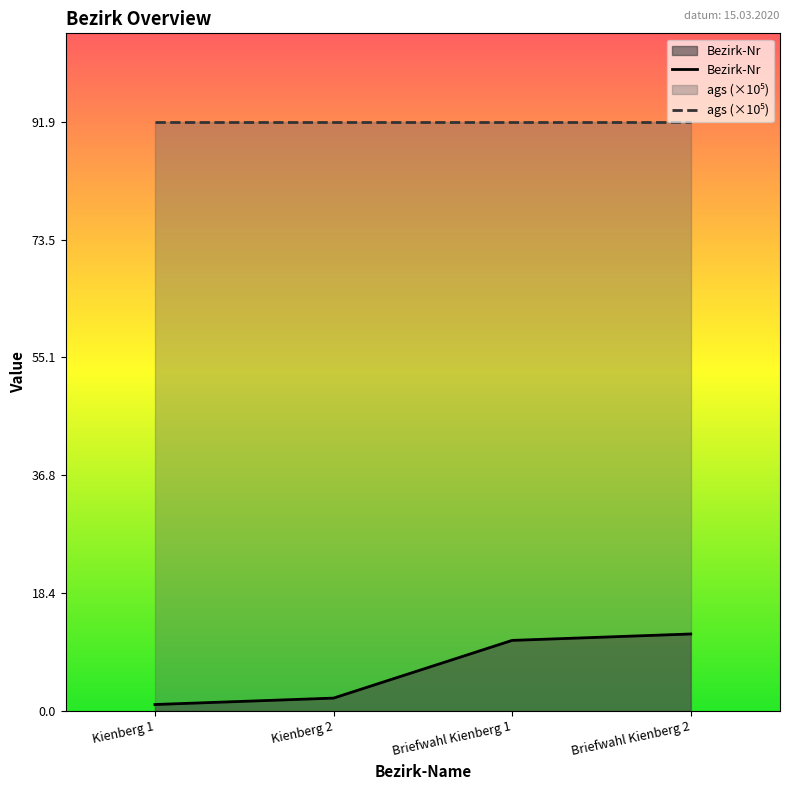

The Bezirk-Nr series shows 2.6 at Briefwahl Kienberg 2. True or false?

False